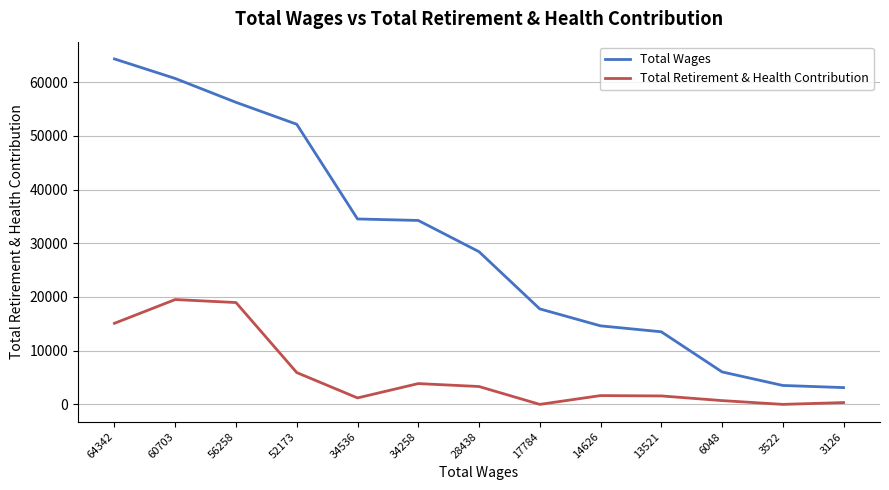

Is it true that Total Retirement & Health Contribution equals 335 at 3126?

True